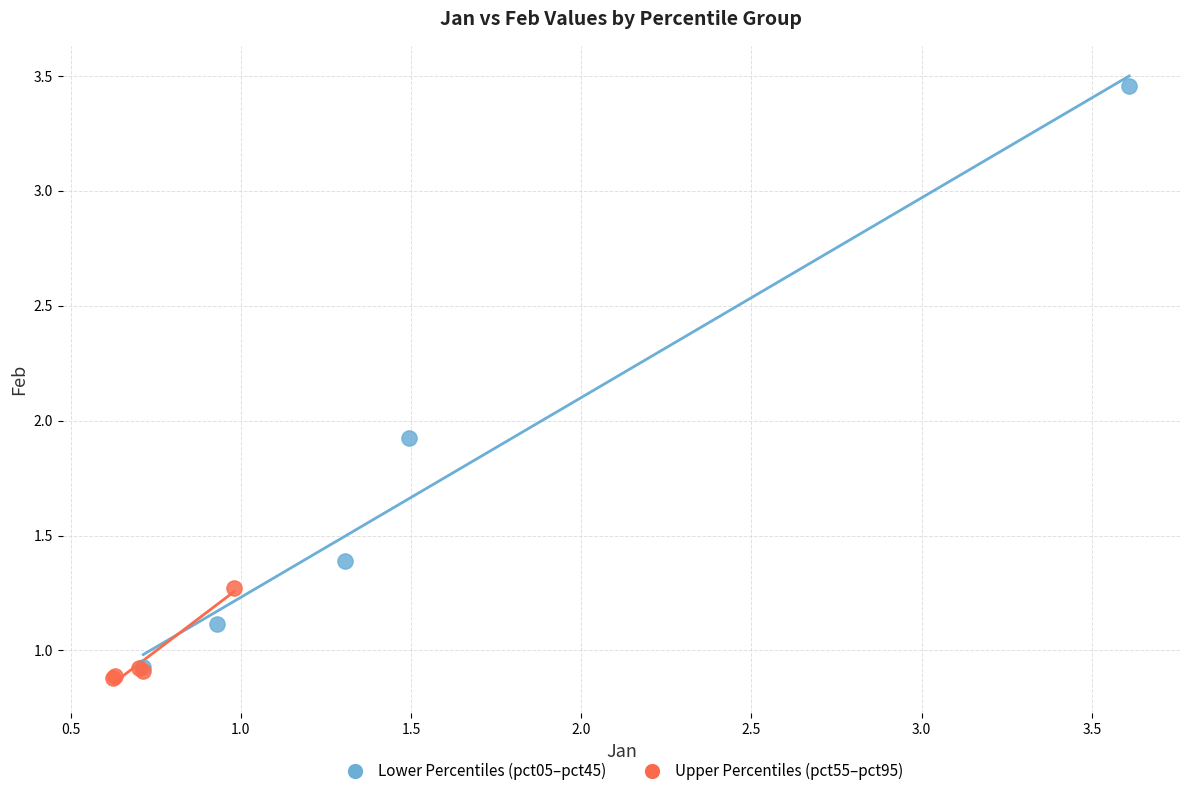

Which series reaches the maximum Y coordinate?

Lower Percentiles (pct05–pct45)